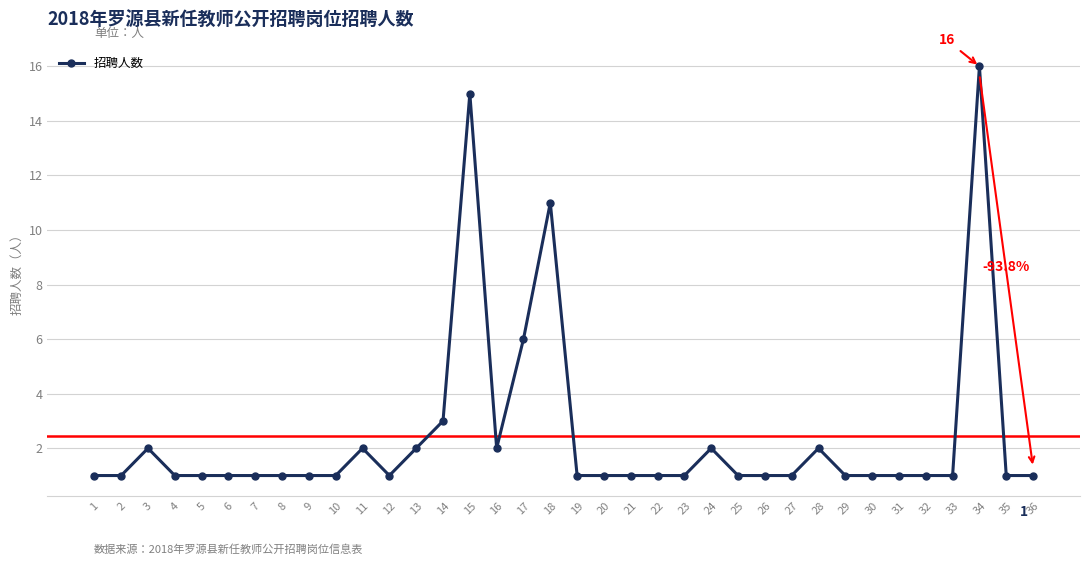

Reading left to right, list all the values displayed in this chart.

1	1	2	1	1	1	1	1	1	1	2	1	2	3	15	2	6	11	1	1	1	1	1	2	1	1	1	2	1	1	1	1	1	16	1	1